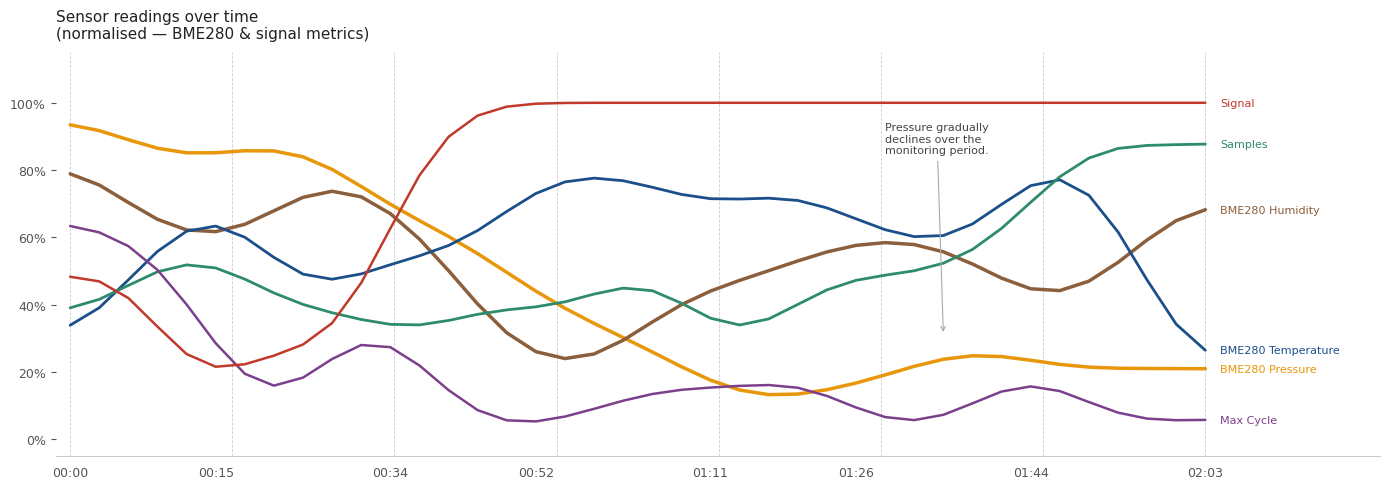

Does the chart have visible grid lines?

No